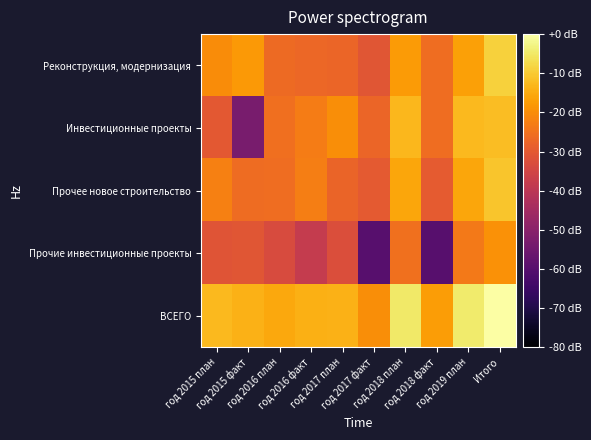

Which series has the largest total across all categories?

ВСЕГО